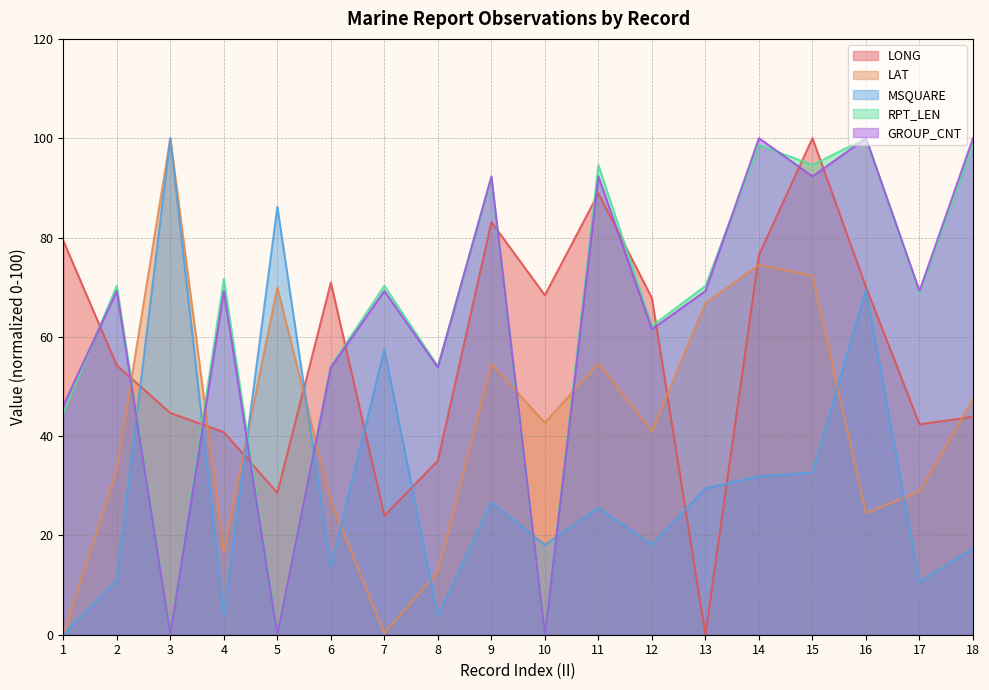

Rank the series at 17 from lowest to highest value.

MSQUARE, LAT, LONG, RPT_LEN, GROUP_CNT